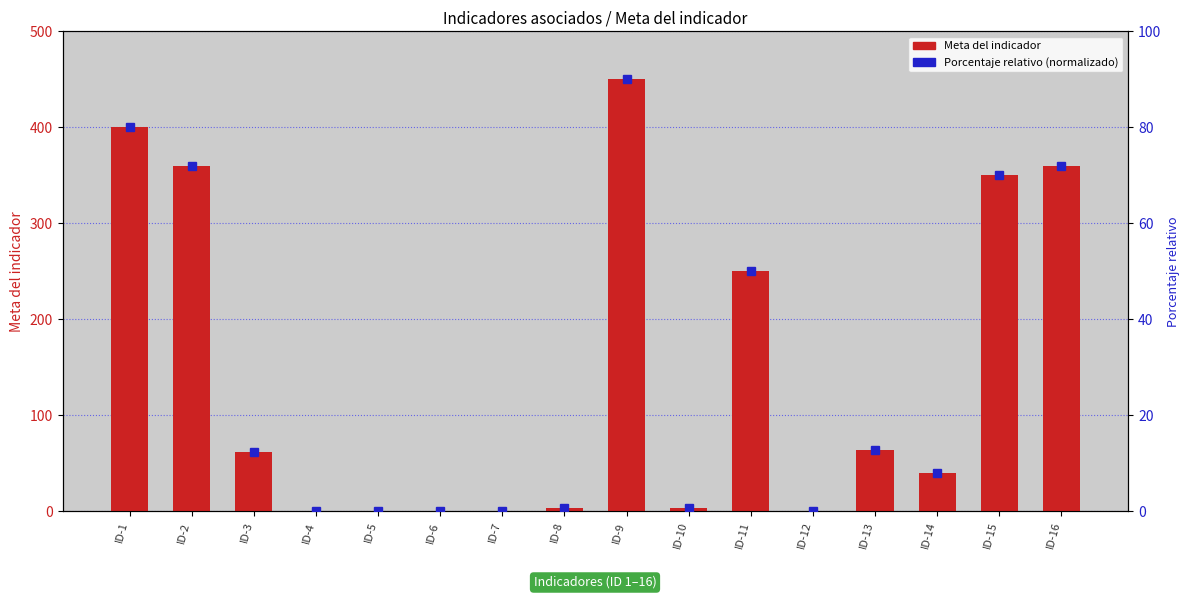

List the series in order of their overall mean, lowest first.

Porcentaje relativo (normalizado), Meta del indicador